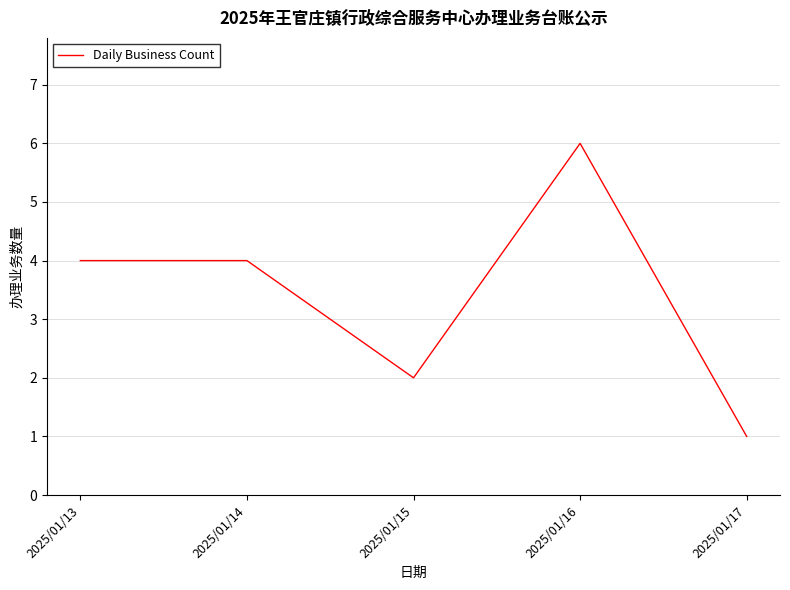

True or false: there are more than 0 points higher than both neighbors.

True